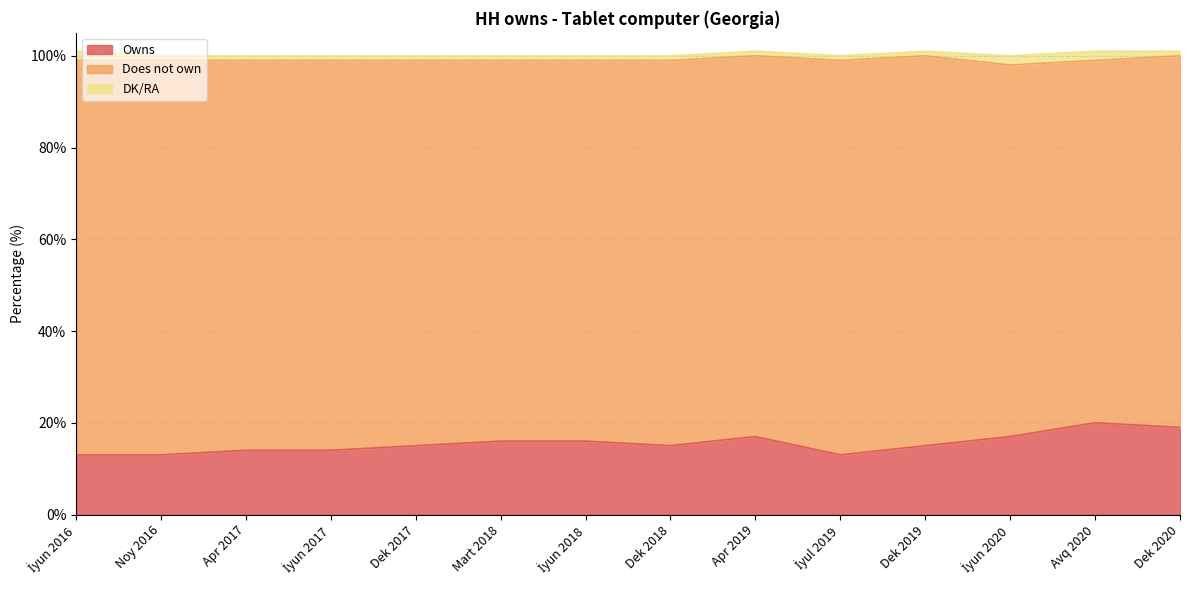

True or false: DK/RA and Does not own intersect in this chart.

False